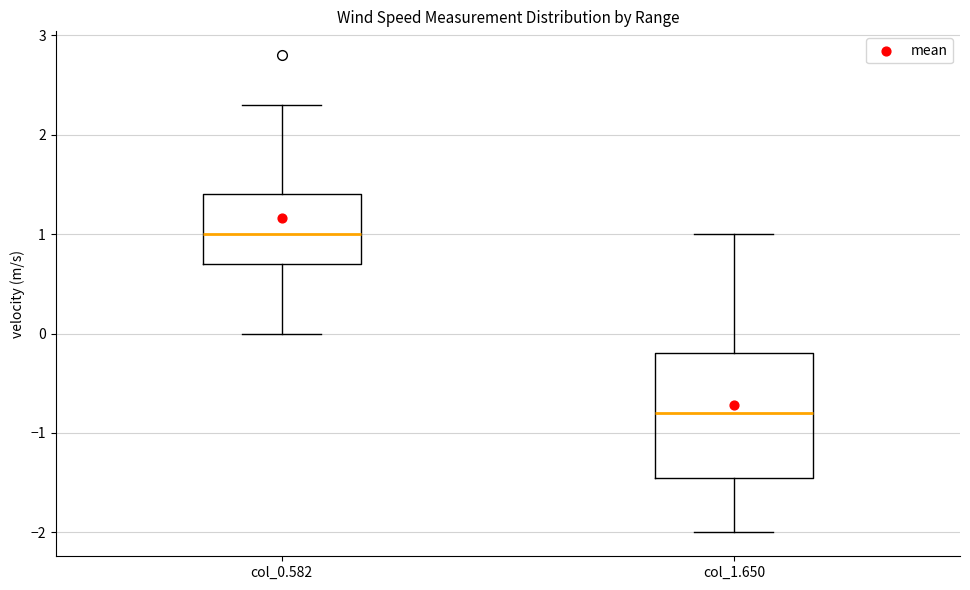

Which box is the tallest, from its lower edge to its upper edge?

col_1.650